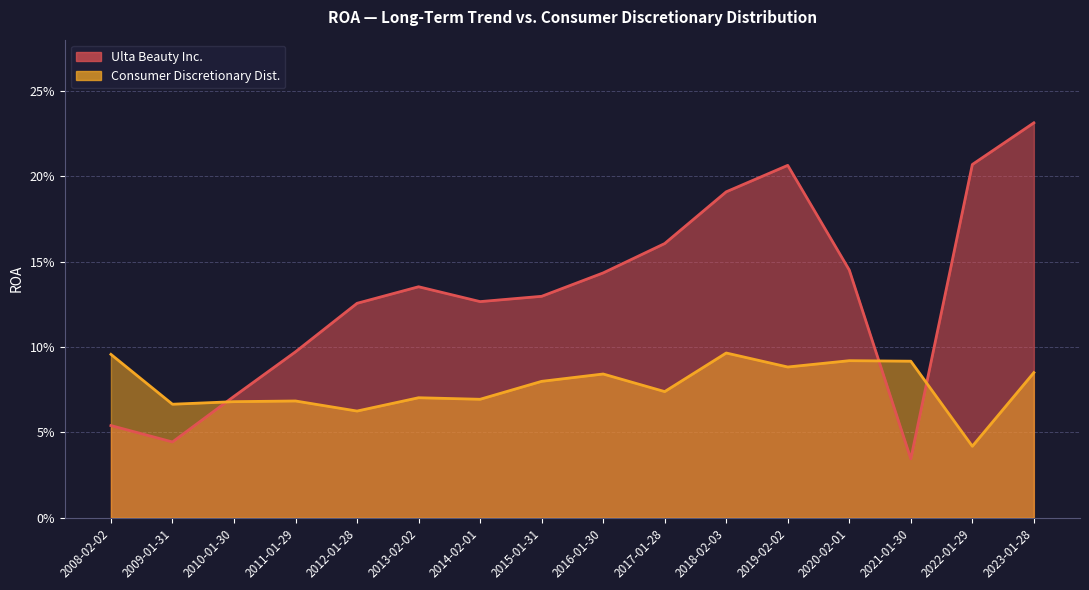

Which series has the largest range (max minus min)?

Ulta Beauty Inc.